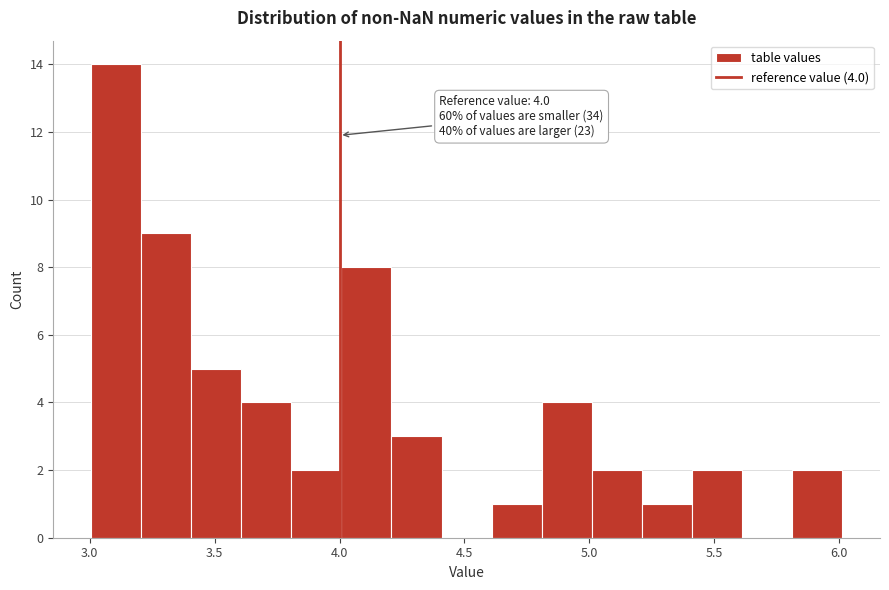

Which range on the x-axis has the tallest bar?

3.0 to 3.2